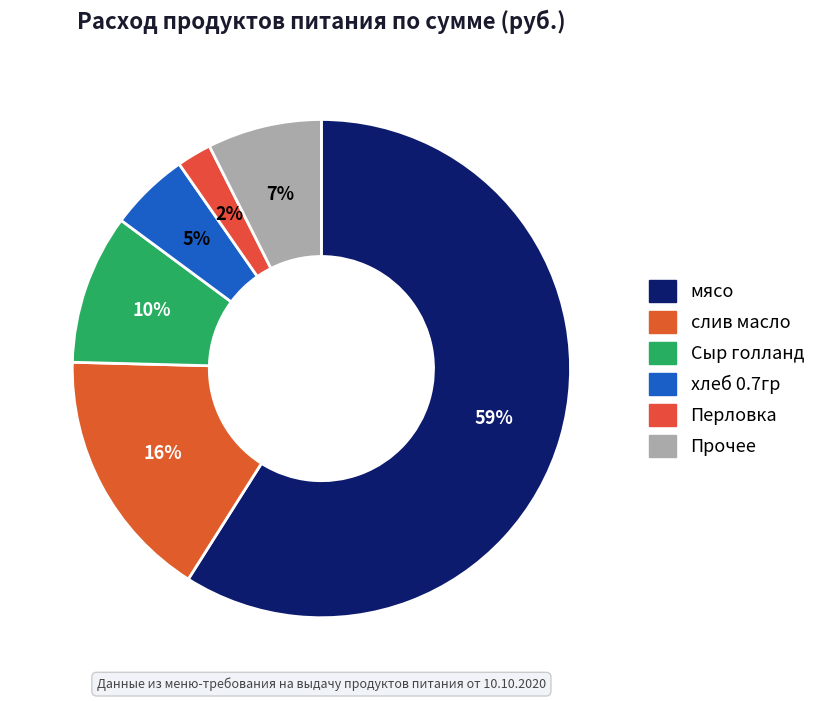

Count the number of slices in the pie.

6